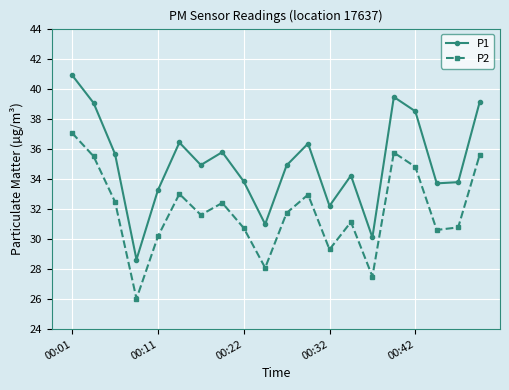

What is the value of the P2 point at the 12th from the left?

33.0